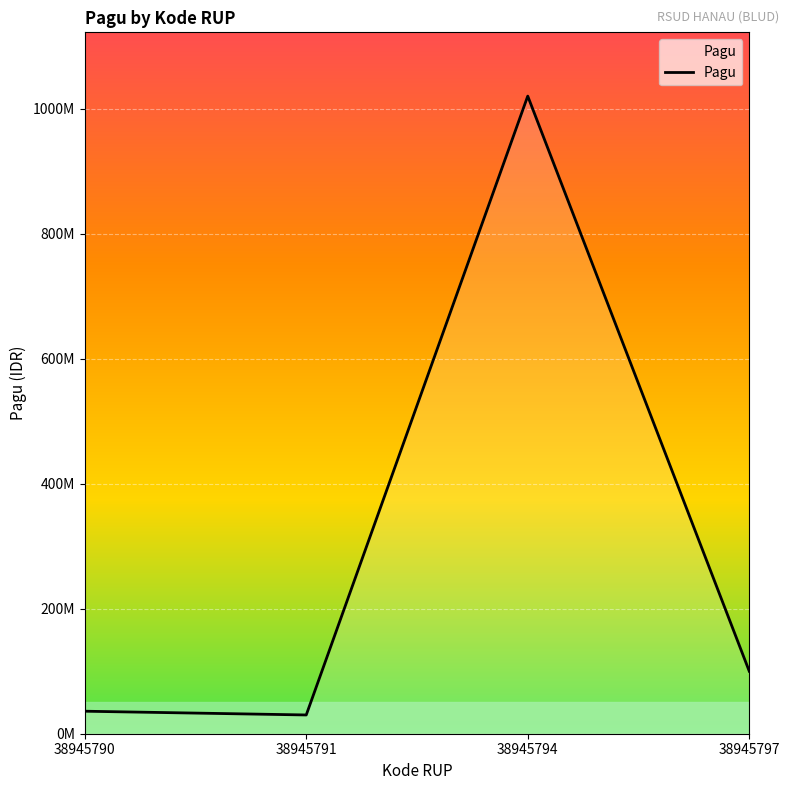

What is the value of the 3rd point from the left?

1020000000